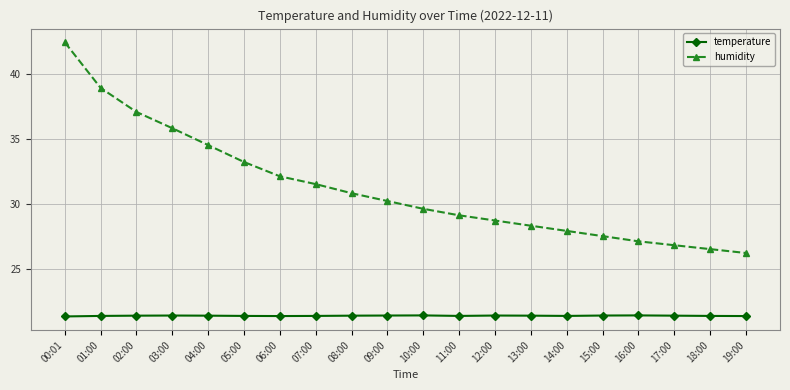

Does the chart display data point markers on the line(s)?

Yes